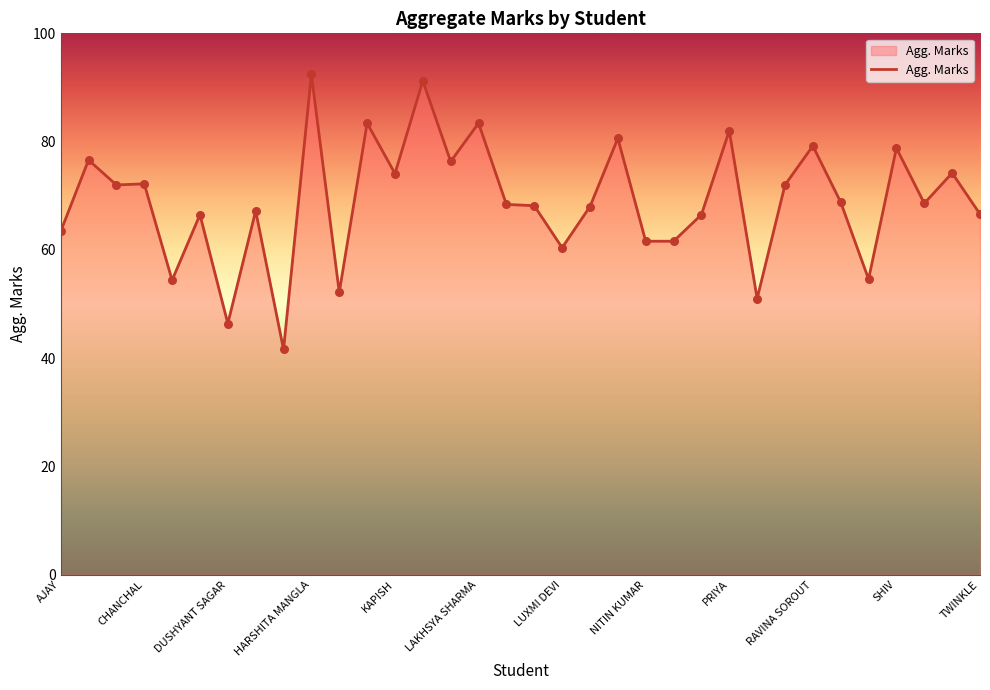

What is the difference between the maximum and minimum values?

50.8